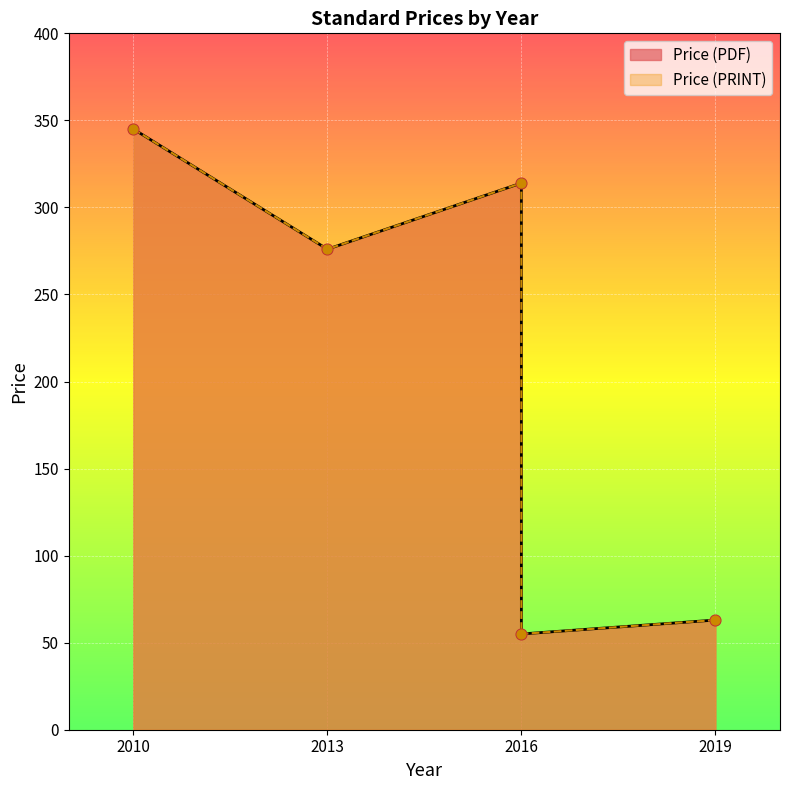

Which series contains the highest Y value?

Price (PDF)